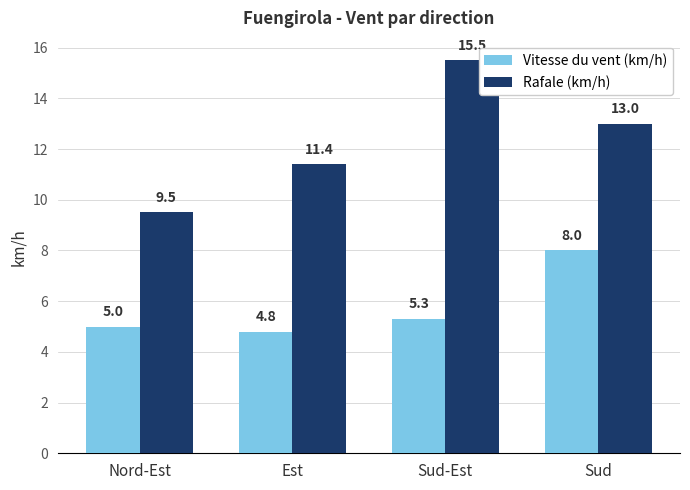

What is the total value across all series at Sud?

21.0